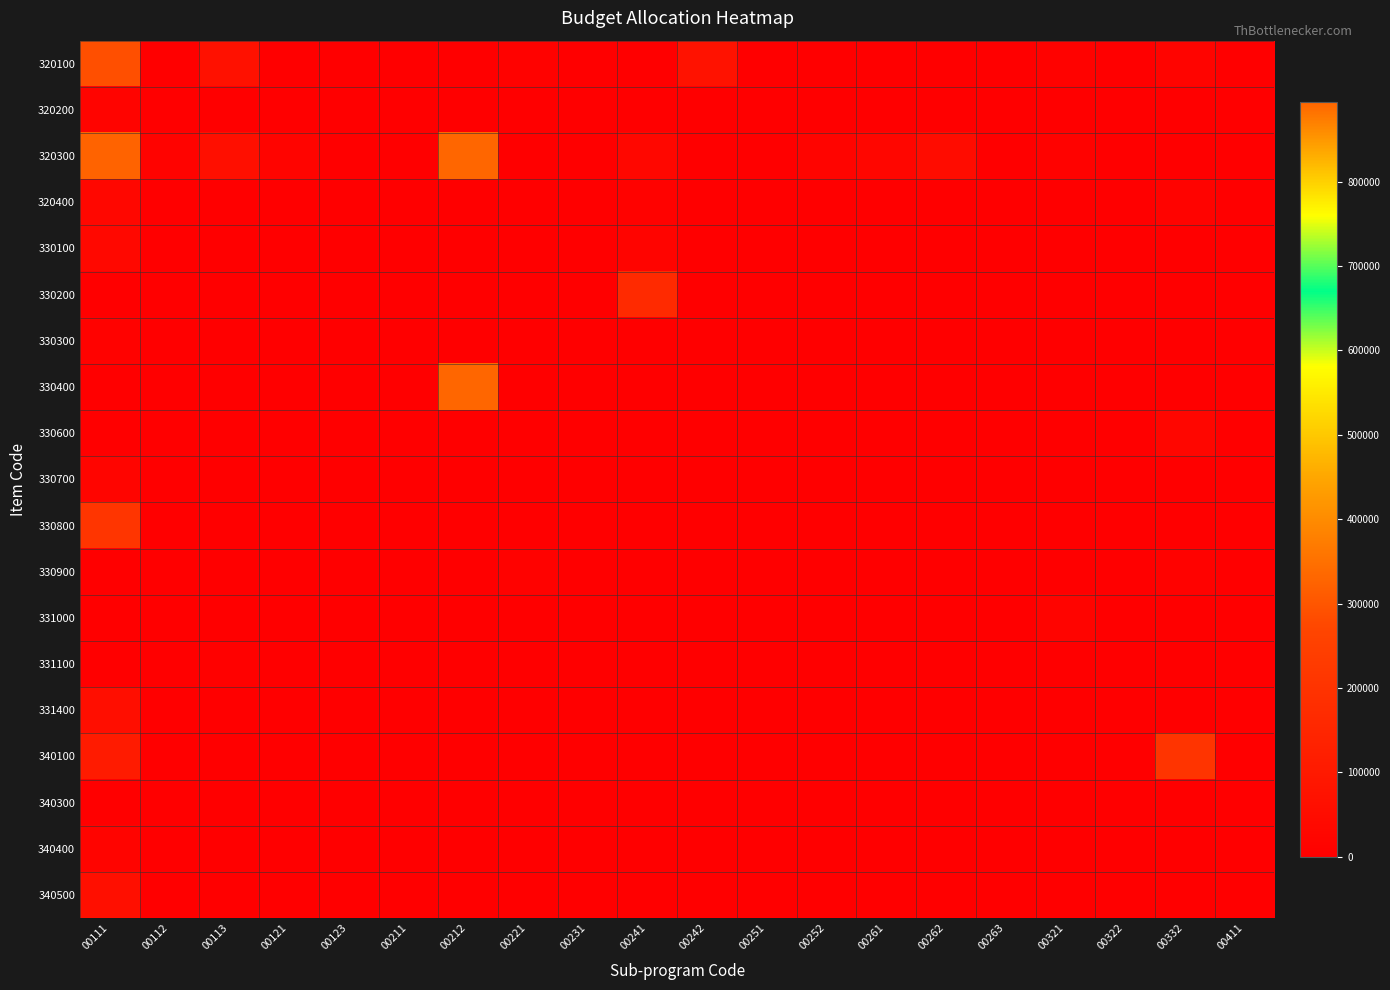

Which category has the highest value across all series?

00212